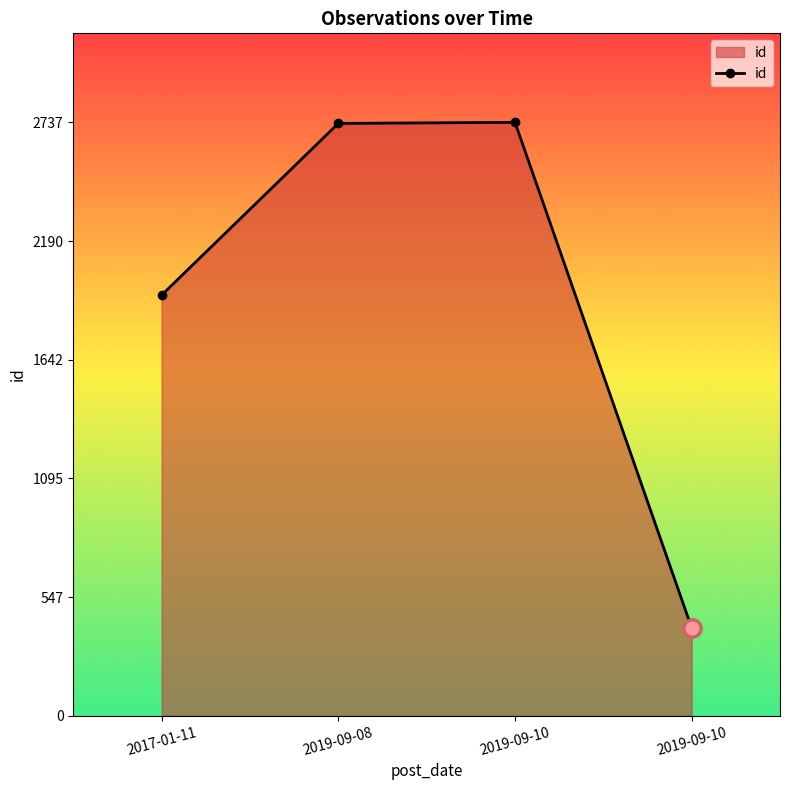

How many lines are shown in the chart?

1